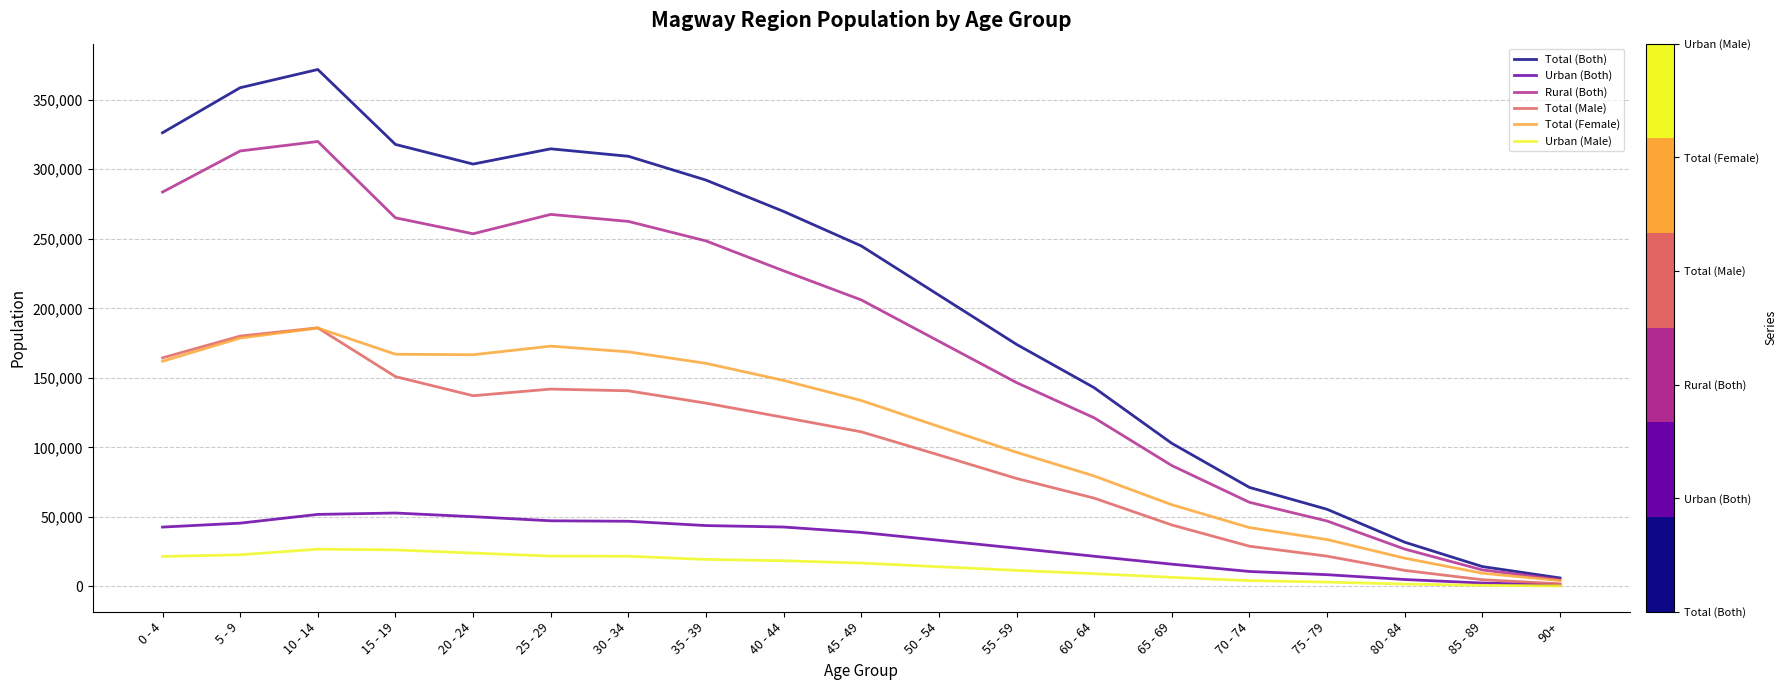

True or false: Urban (Male) has more than 0 points higher than both neighbors.

True